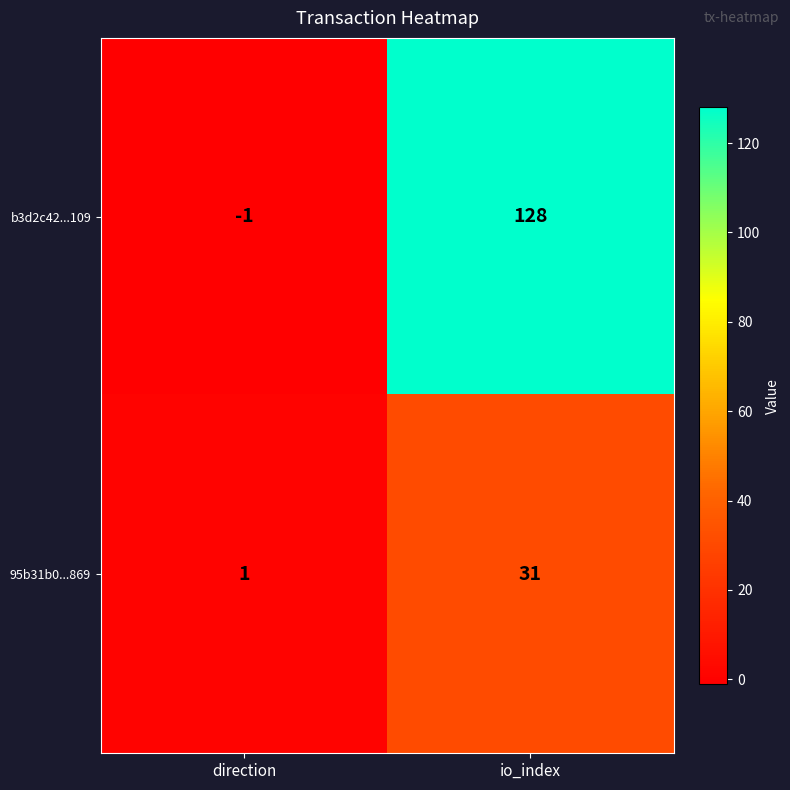

Which label corresponds to the smallest value in the chart?

direction